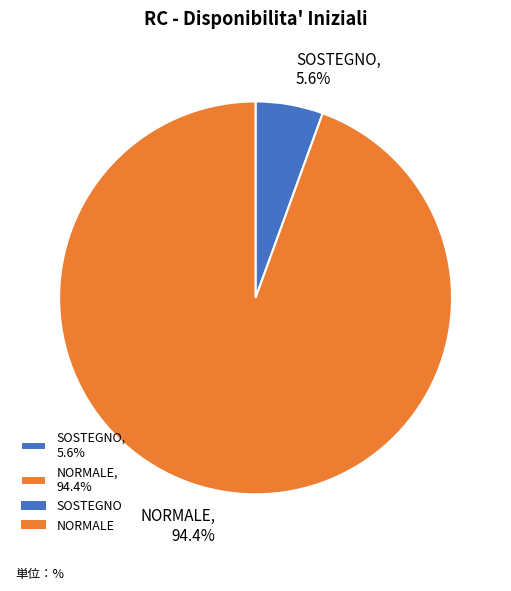

To the nearest percent, what portion does NORMALE represent?

94%